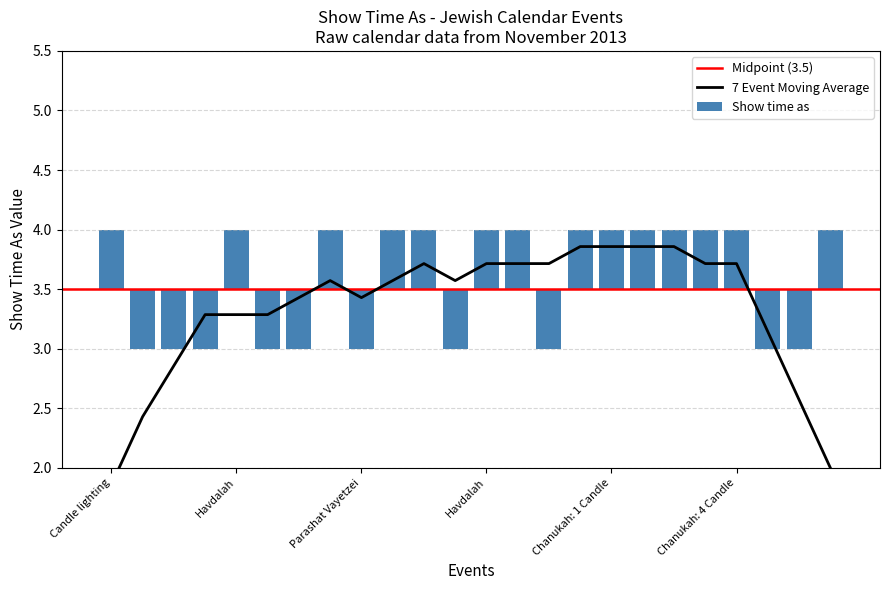

List the labels in order of value, largest first.

Candle lighting(1), Havdalah(1), Candle lighting(2), Havdalah(2), Candle lighting(3), Havdalah(3), Candle lighting(4), Havdalah(4), Chanukah: 1 Candle, Chanukah: 2 Candles, Chanukah: 3 Candles, Candle lighting(5), Chanukah: 4 Candles, Havdalah(5), Sigd, Parashat Toldot, Mevarchim Chodesh Kislev, Rosh Chodesh Kislev(1), Rosh Chodesh Kislev(2), Parashat Vayetzei, Parashat Vayishlach, Parashat Vayeshev, Parashat Miketz, Mevarchim Chodesh Tevet